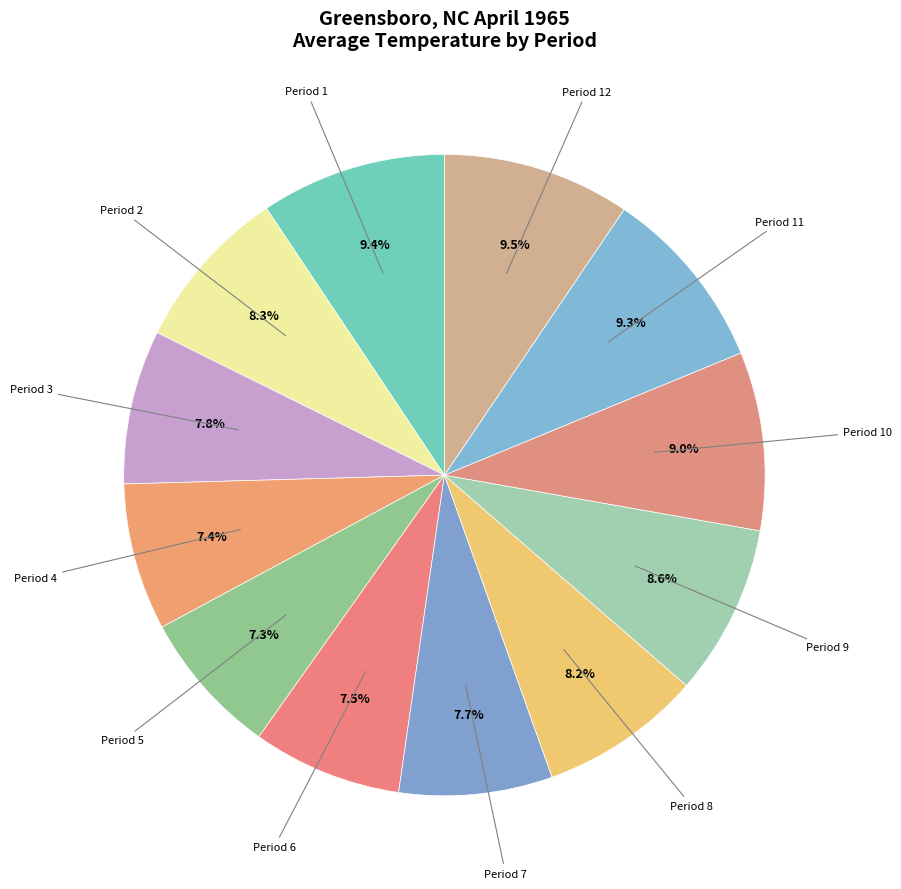

Do Period 12 and Period 11 together represent more than half of the pie?

No